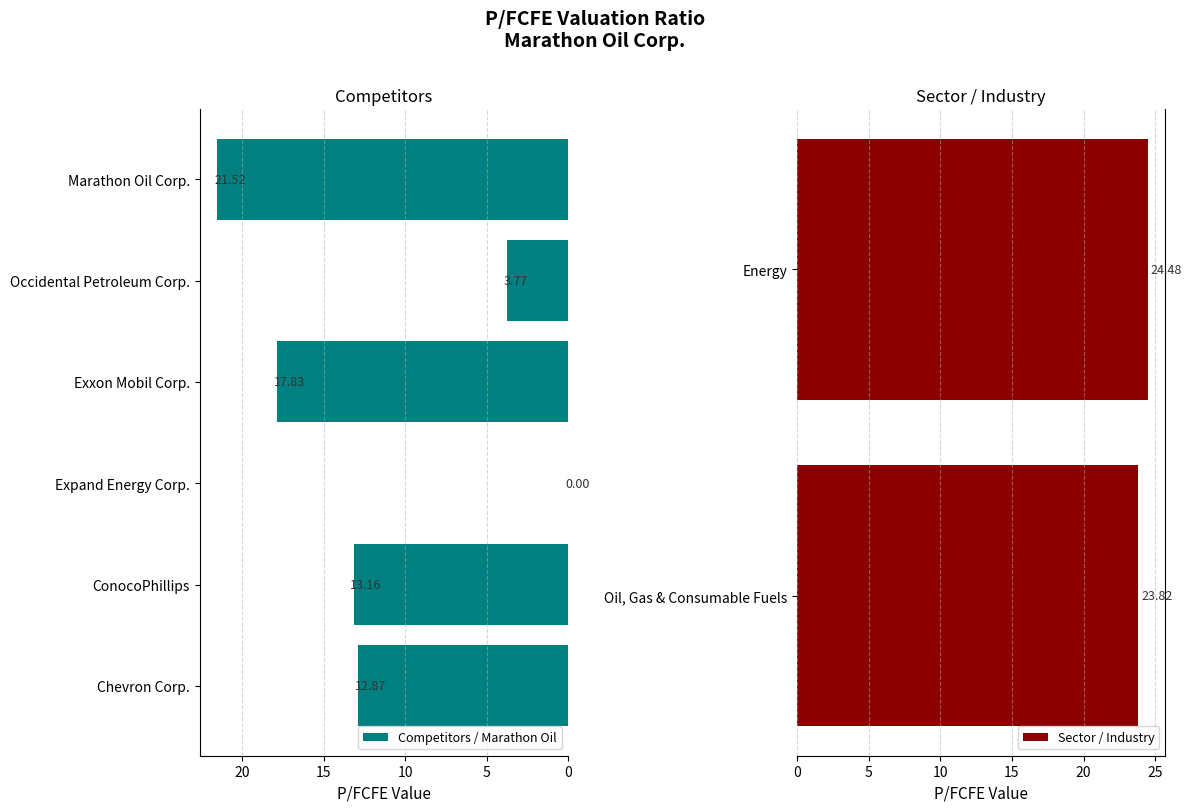

What is the change in value from ConocoPhillips to Marathon Oil Corp.?

+8.4